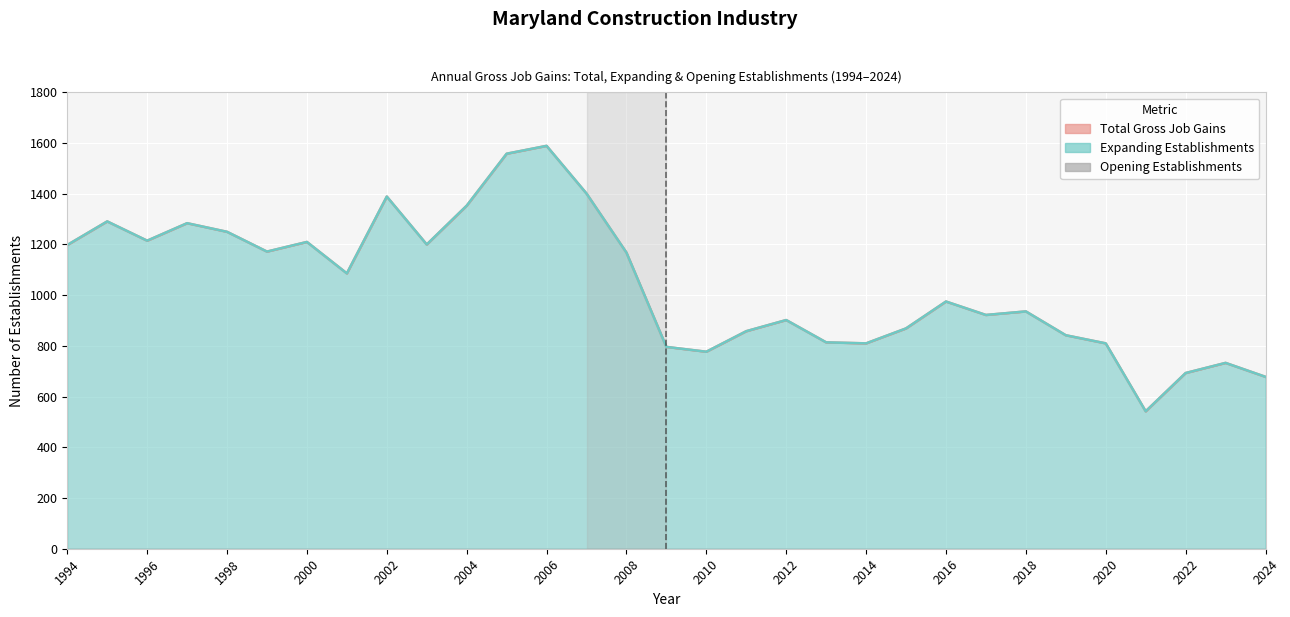

Is the value of Expanding Establishments at 2012 greater than the value of Total Gross Job Gains at 1998?

No